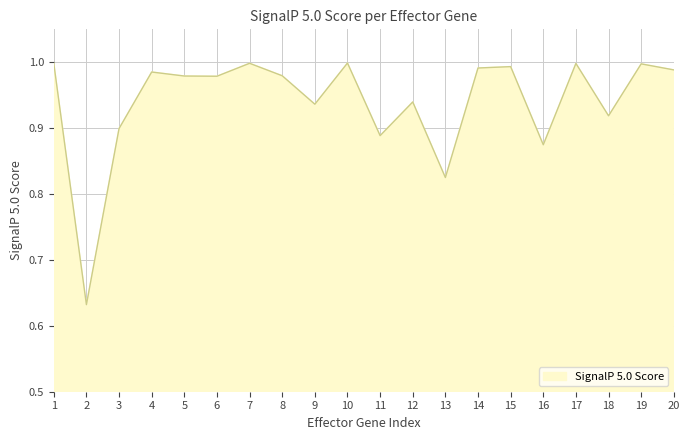

Is it true that the value at 1 is 1.0?

True